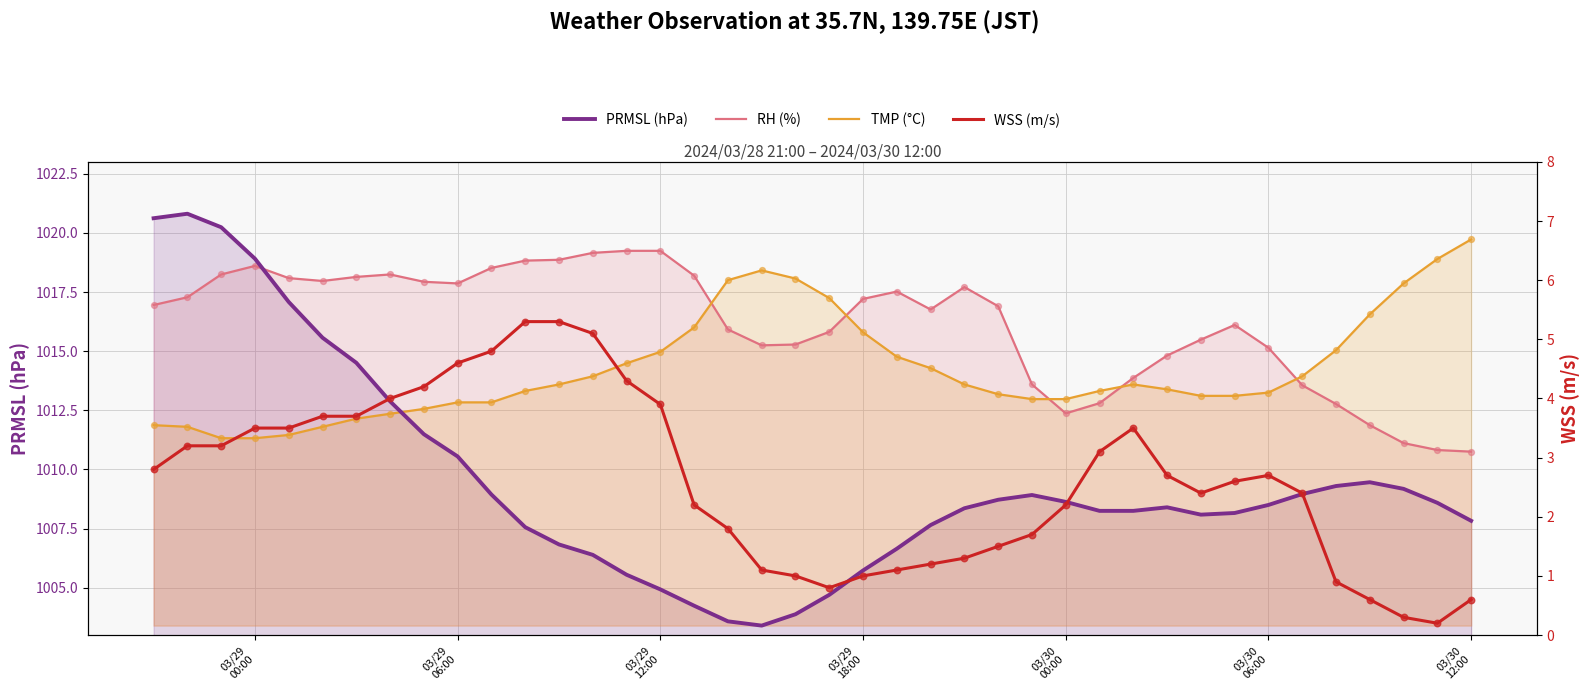

Which series has the largest total across all categories?

RH (%)